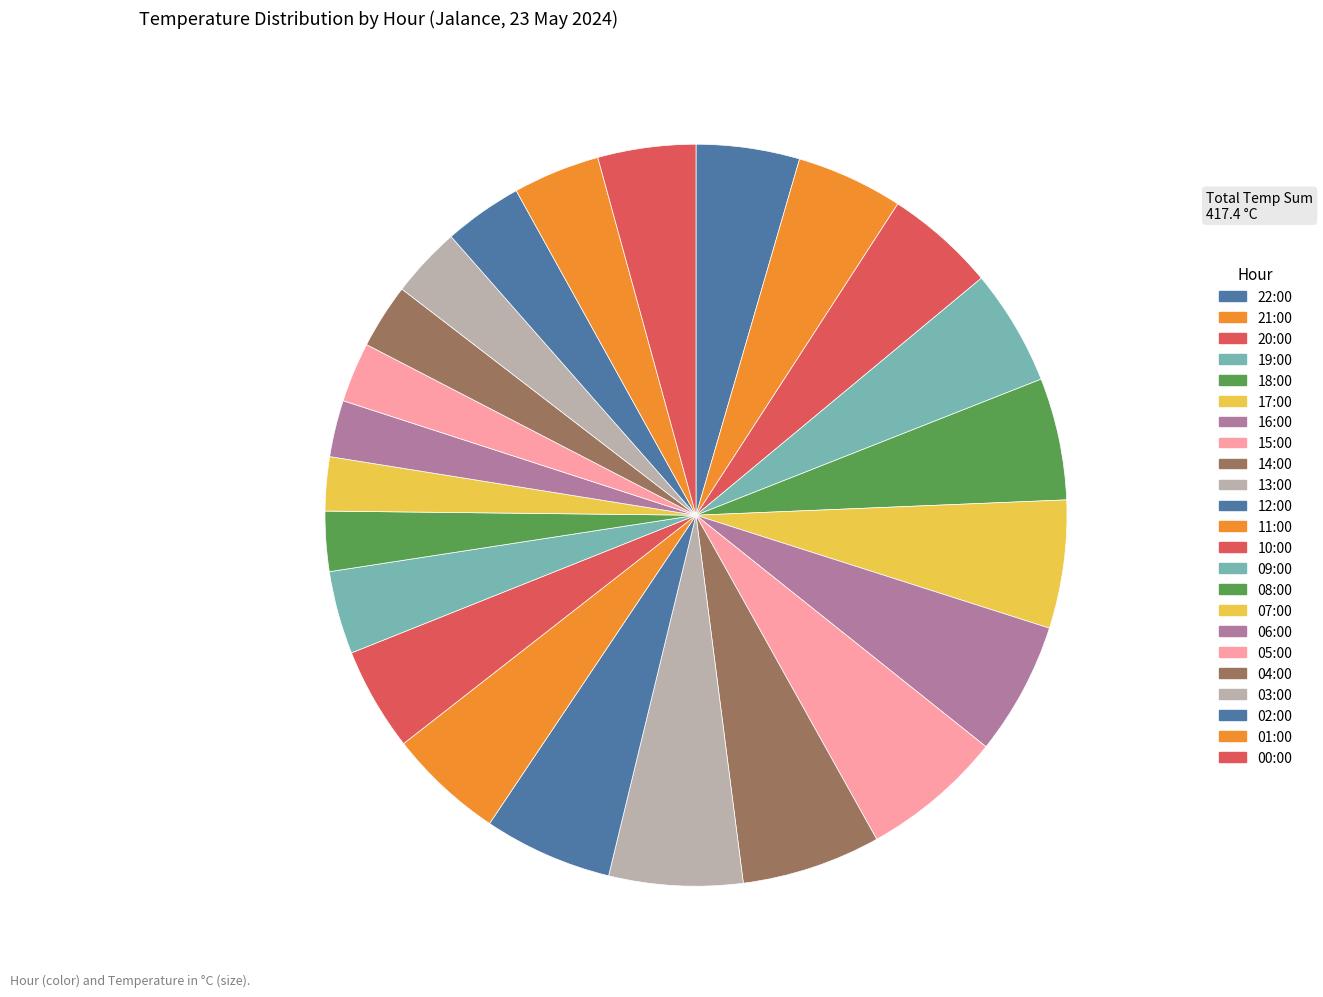

To the nearest percent, what portion does 15:00 represent?

6%